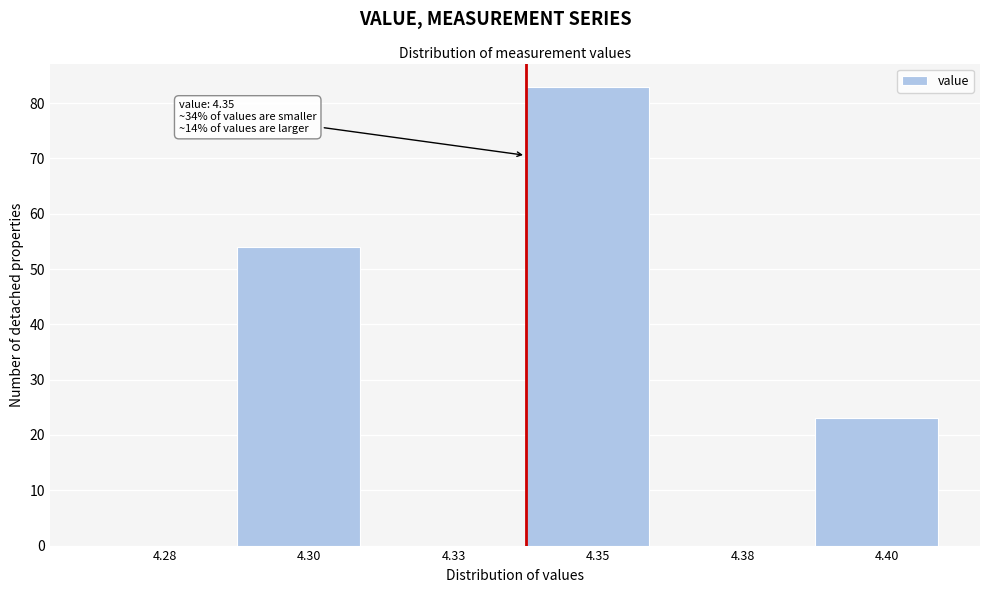

Reading left to right, list all the values displayed in this chart.

4.28=0	4.30=54	4.33=0	4.35=83	4.38=0	4.40=23